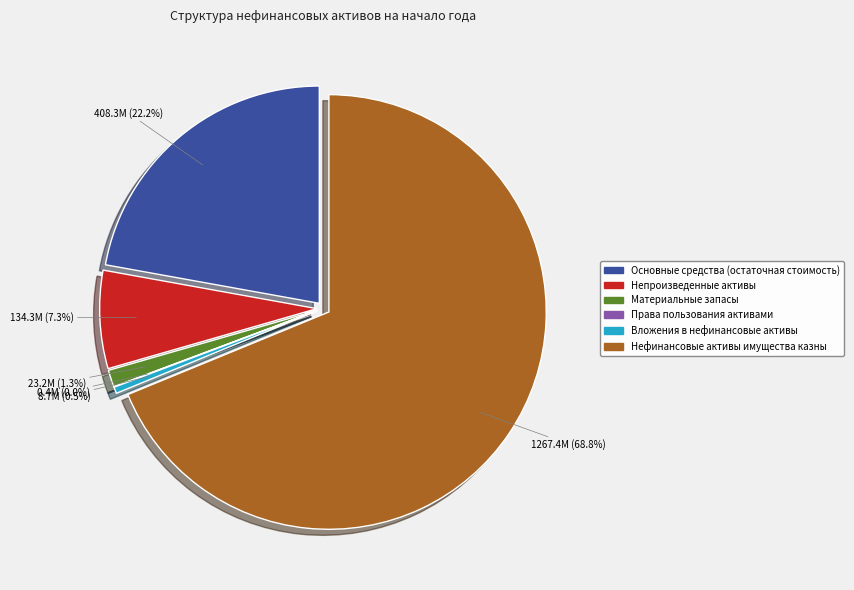

What is the change in value from Непроизведенные активы to Вложения в нефинансовые активы?

-125575763.1